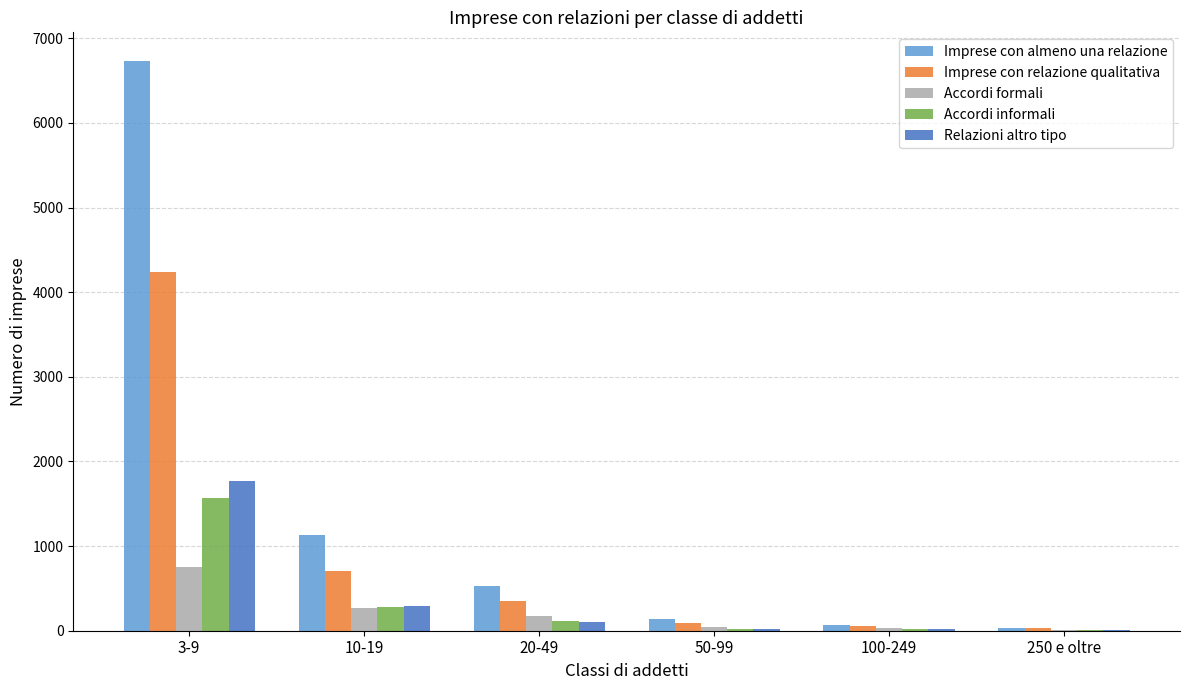

How many data points does each series have?

6